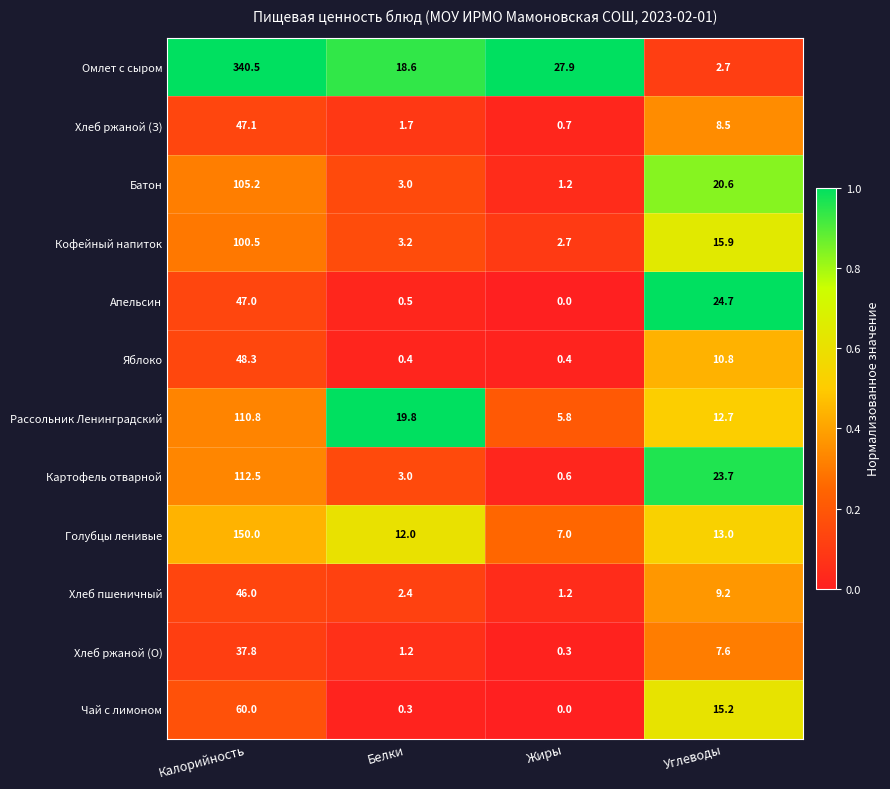

What is the sum of the Кофейный напиток values at Жиры and Углеводы?

18.6